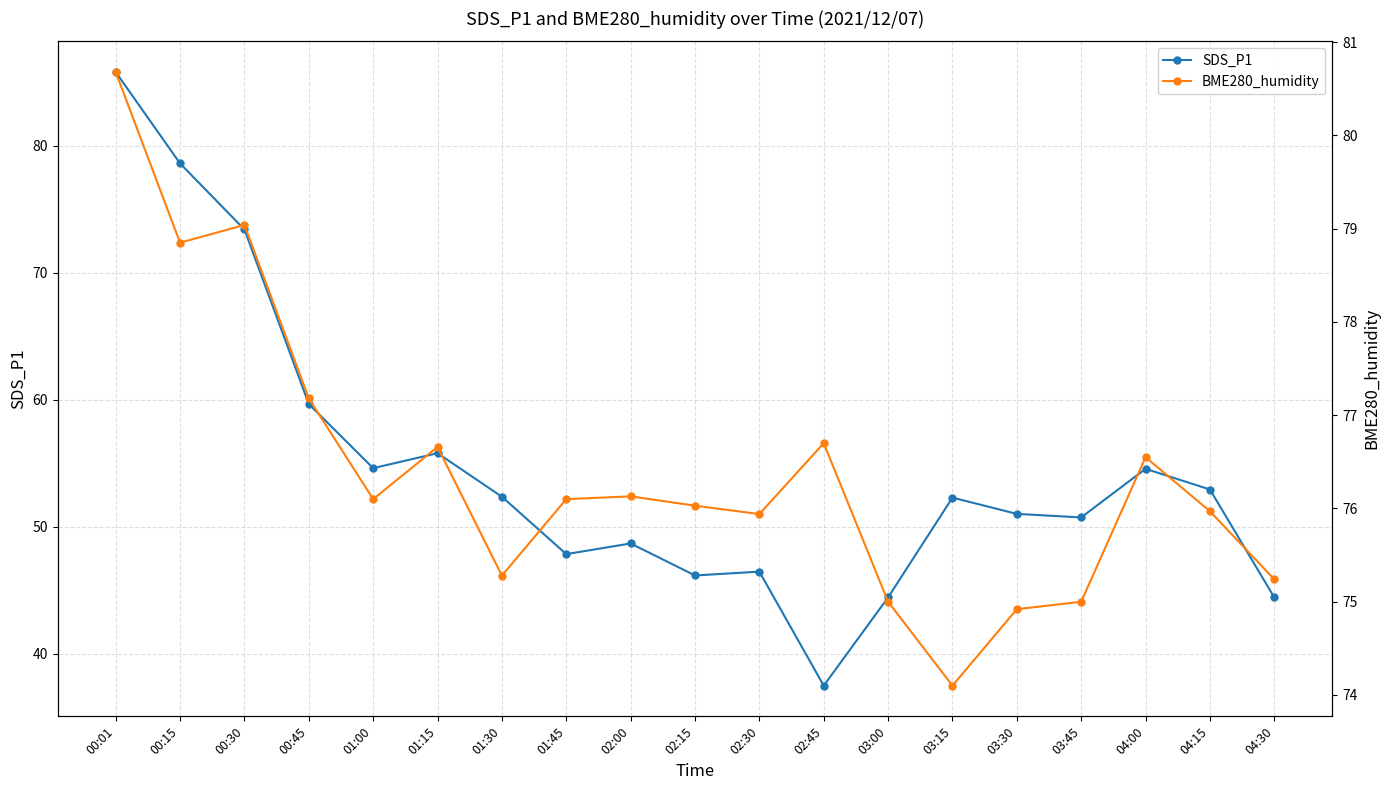

Reading left to right, list all the values displayed in this chart.

SDS_P1: 85.8	78.6	73.4	59.6	54.6	55.8	52.4	47.8	48.7	46.1	46.5	37.5	44.4	52.3	51.0	50.7	54.5	52.9	44.4
BME280_humidity: 80.7	78.8	79.0	77.2	76.1	76.7	75.3	76.1	76.1	76.0	75.9	76.7	75.0	74.1	74.9	75.0	76.5	76.0	75.2